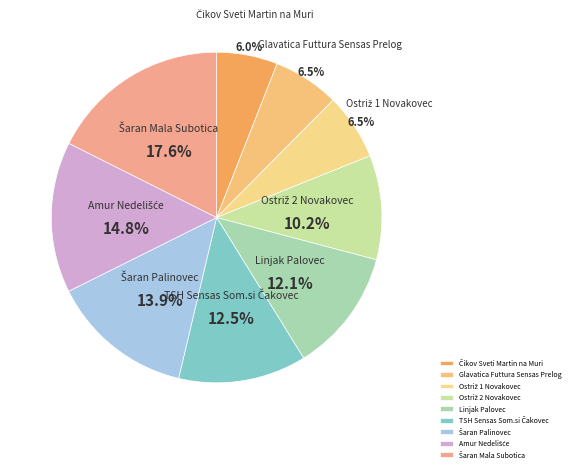

Is there any slice that represents more than half of the pie?

No